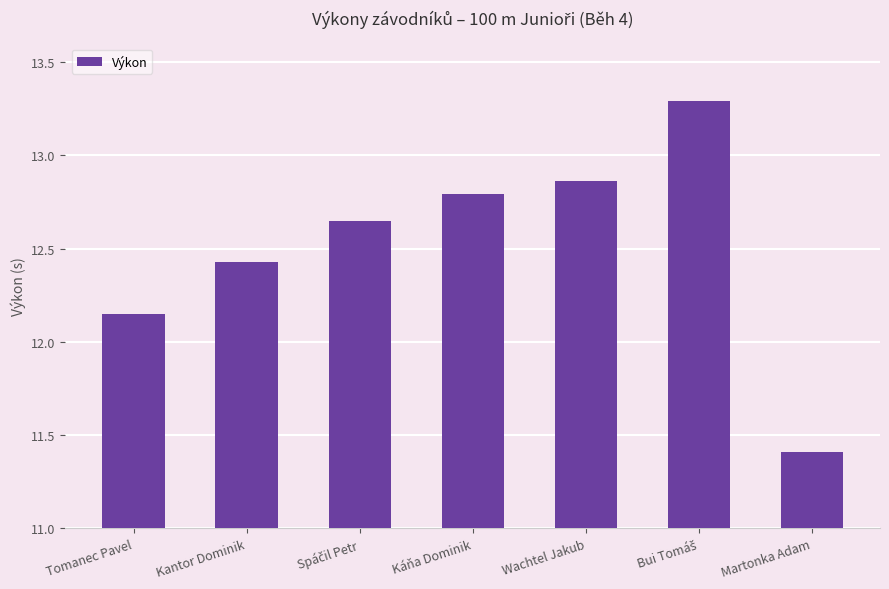

What is the label of the 2nd bar from the left?

Kantor Dominik